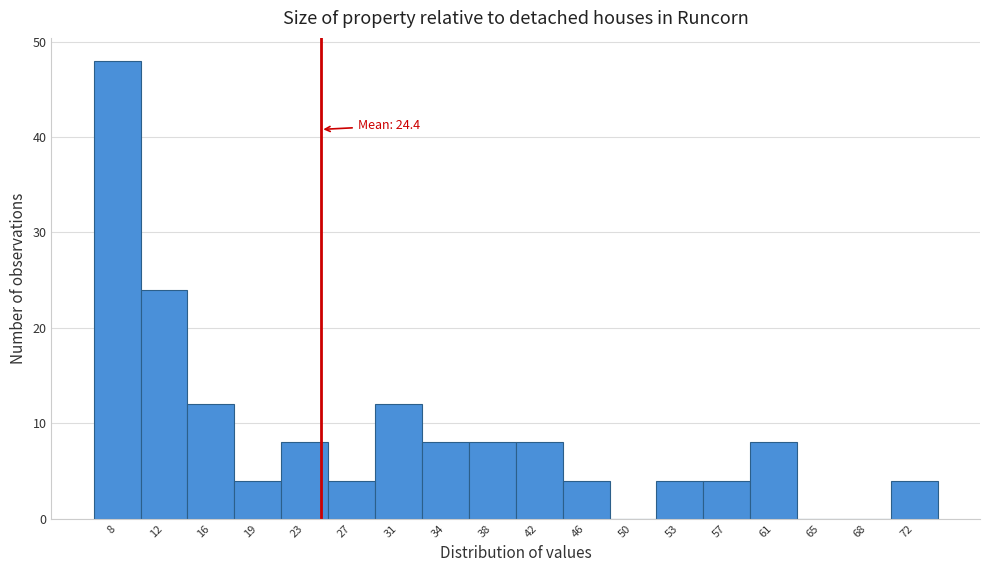

Over which range of the x-axis is the bar tallest?

6.0 to 10.0